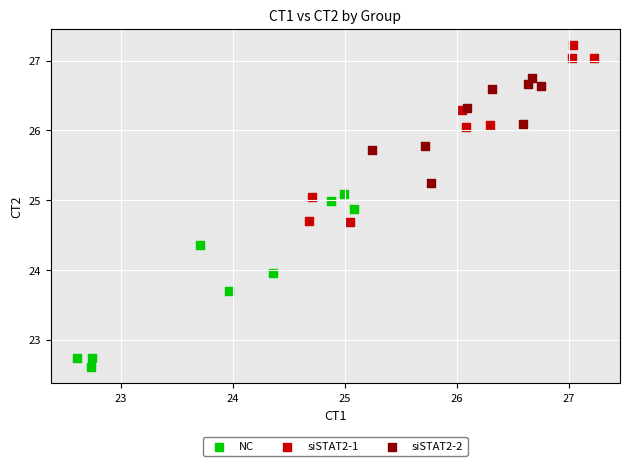

Which series reaches the minimum Y coordinate?

NC